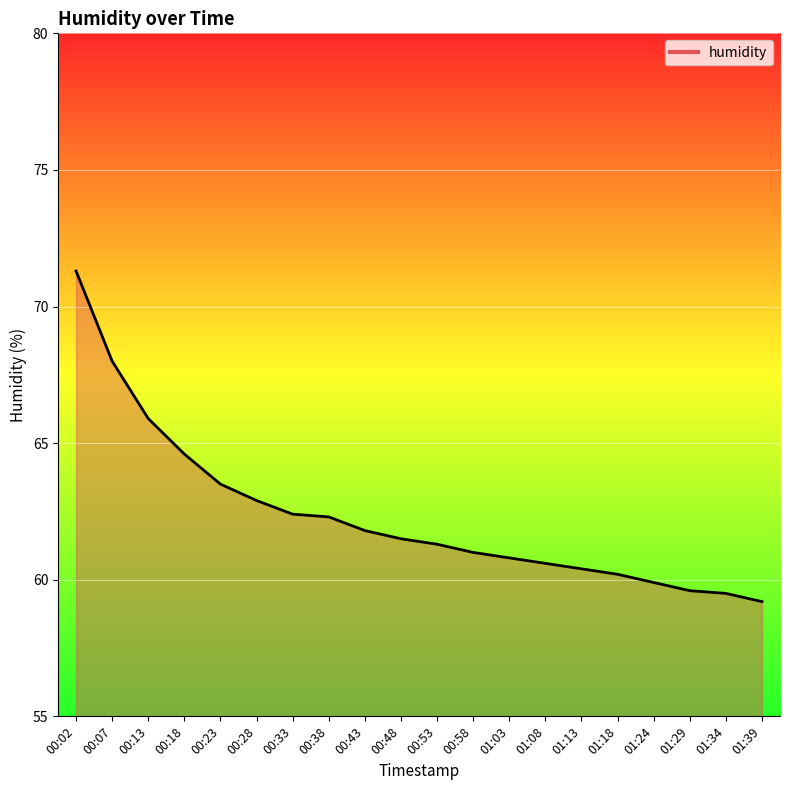

Between 00:13 and 00:33, which is larger?

00:13